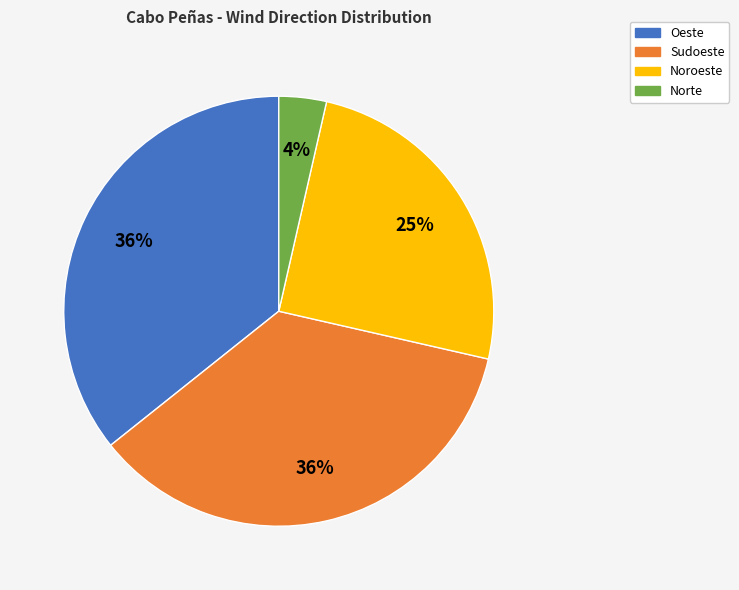

To the nearest percent, what is the average slice percentage?

25%